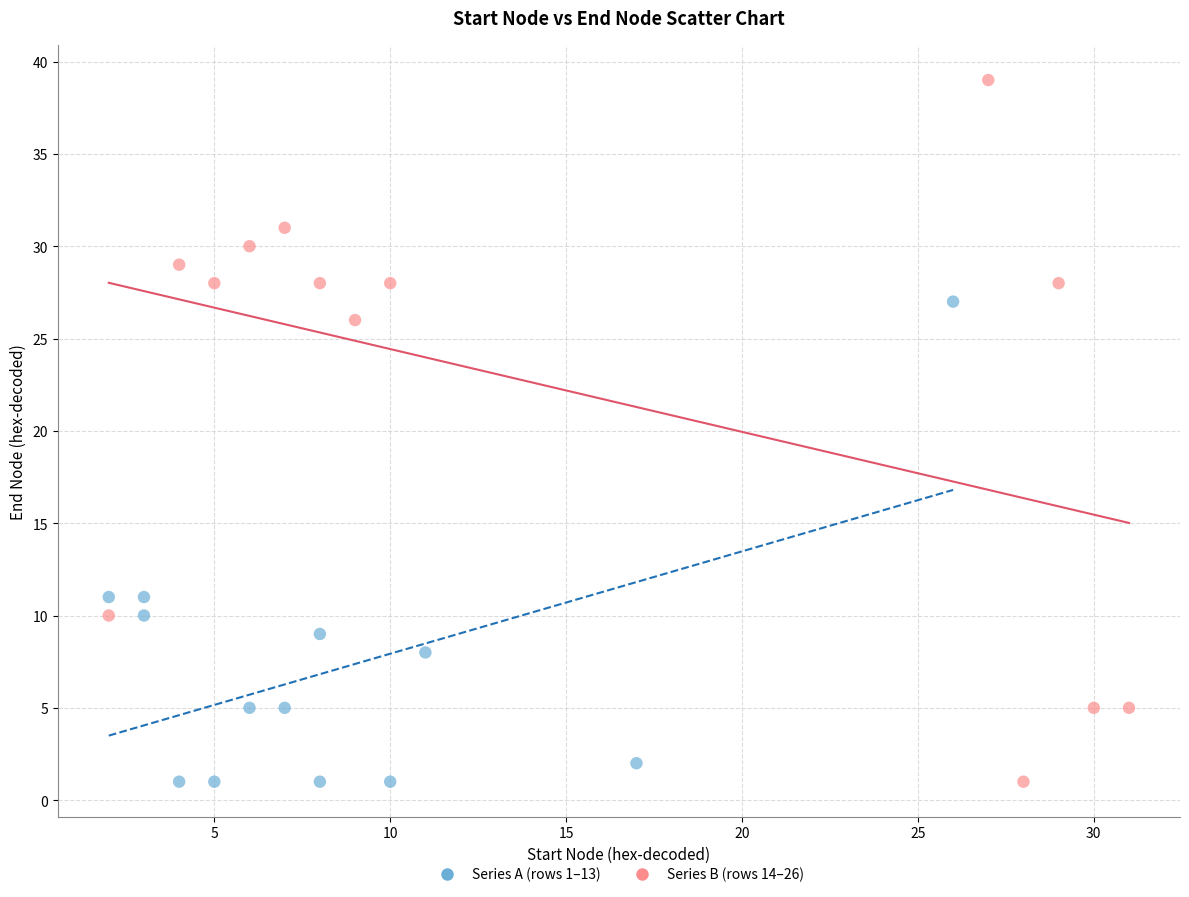

Which series has the largest Y range (max minus min)?

Series B (rows 14–26)